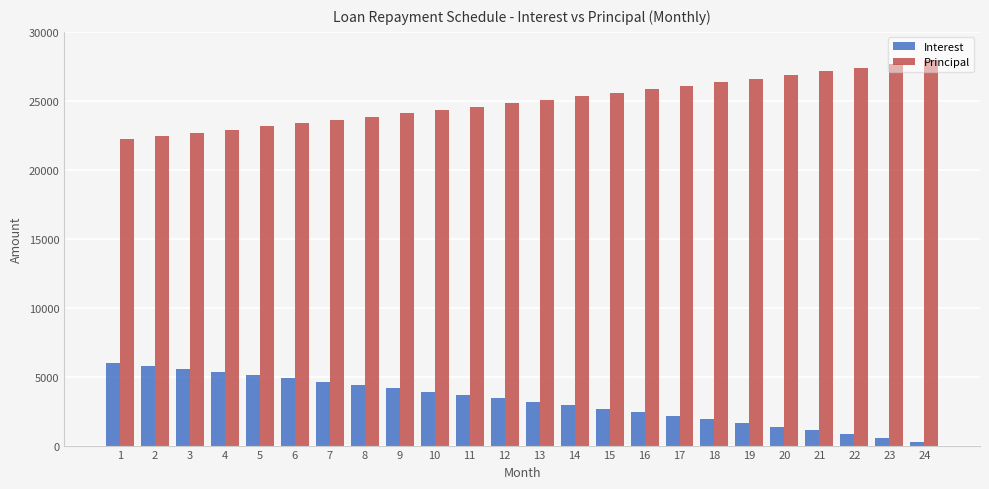

Is the value of Interest at 12 greater than the value of Principal at 7?

No